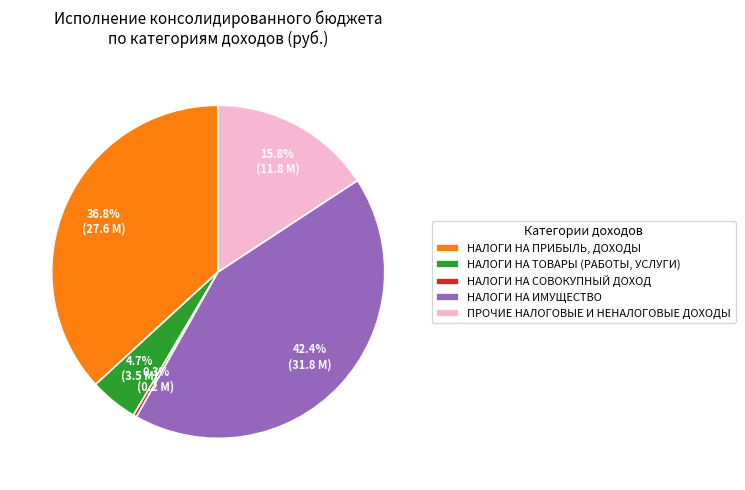

Which category has the smallest portion of the pie?

НАЛОГИ НА СОВОКУПНЫЙ ДОХОД